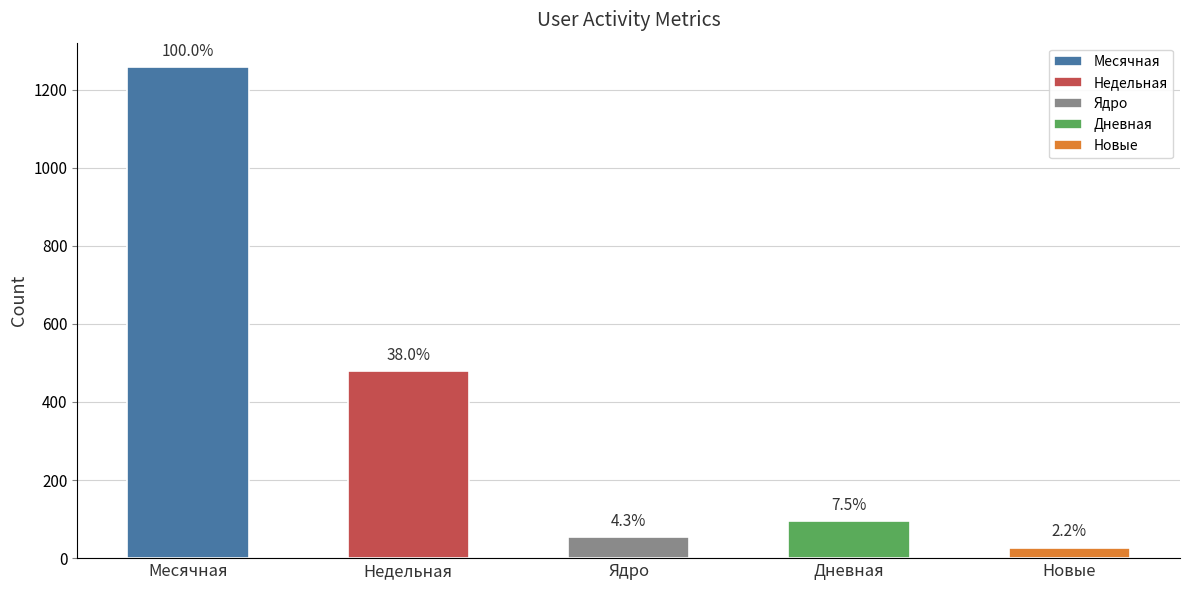

Which series has the widest spread of values?

Недельная